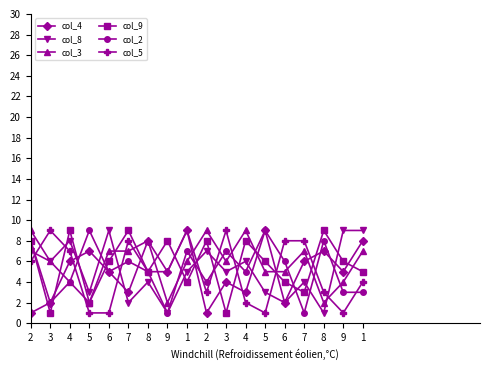

How many col_3 values are between 4 and 7?

11